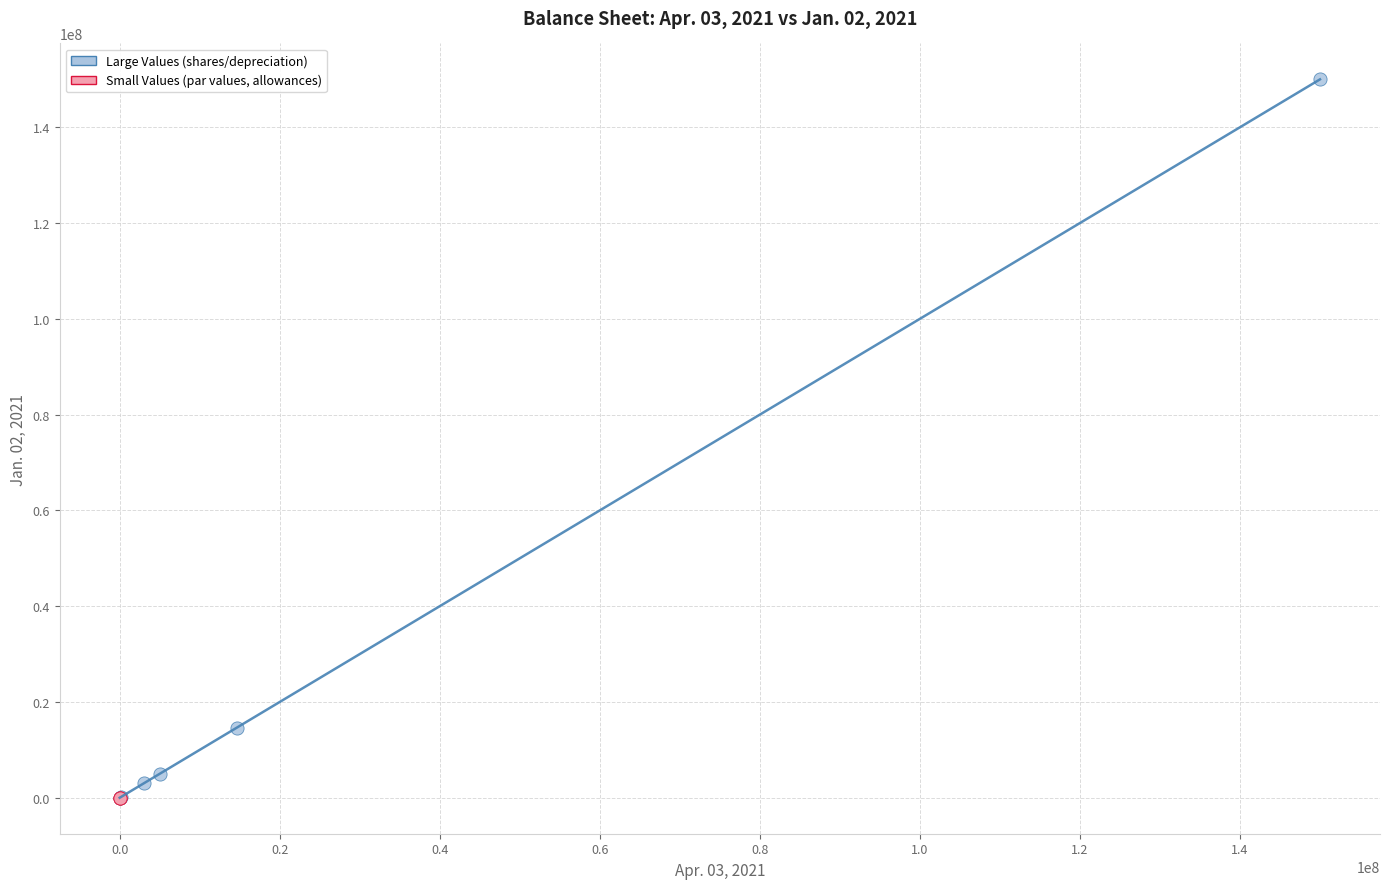

Which series has the widest spread of Y values?

Large Values (shares/depreciation)